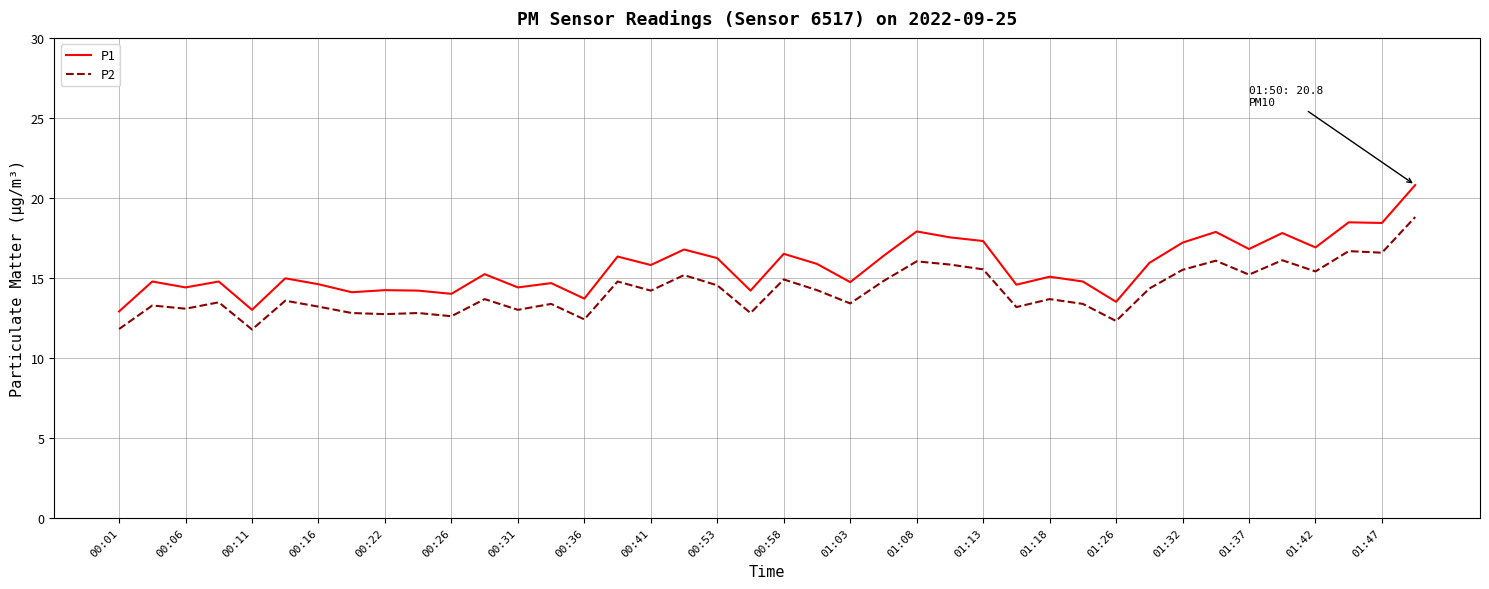

True or false: P2 and P1 intersect in this chart.

False